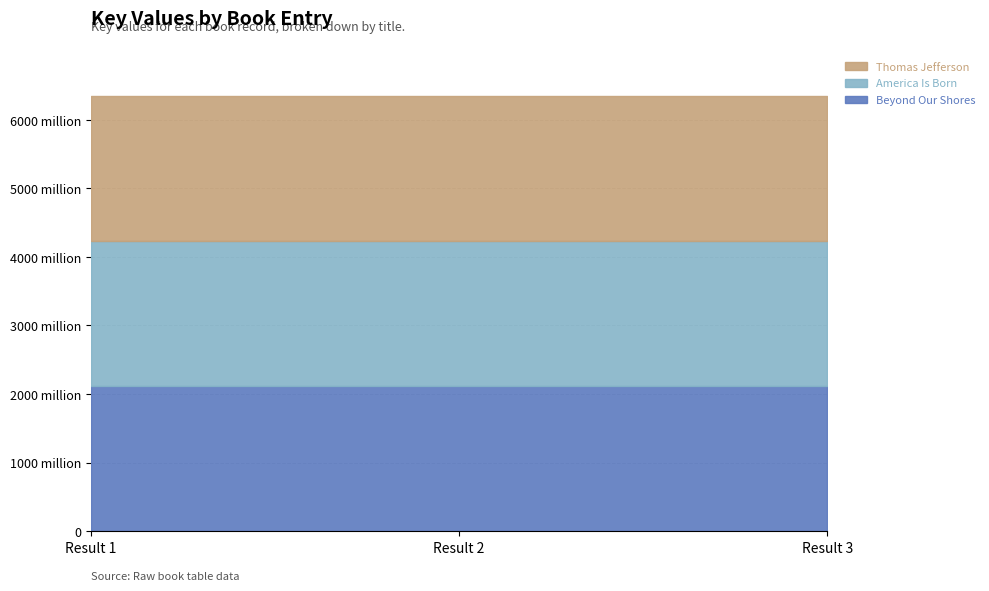

What is the sum of the Beyond Our Shores values at Result 1 and Result 2?

4235770942